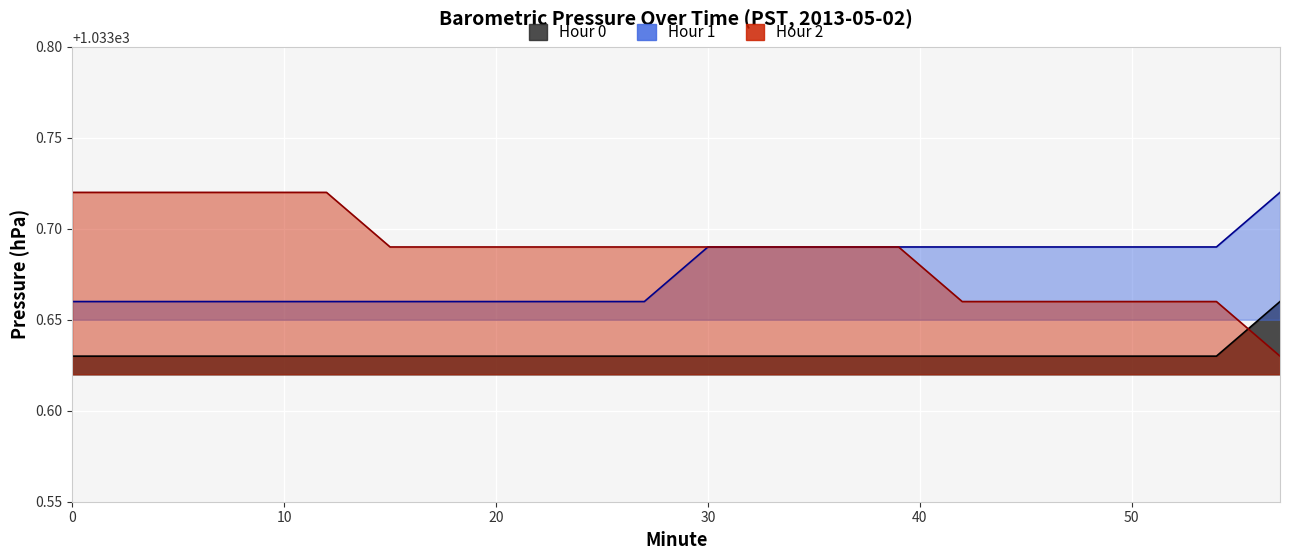

What is the approximate value of Hour 2 at 48?

1033.7